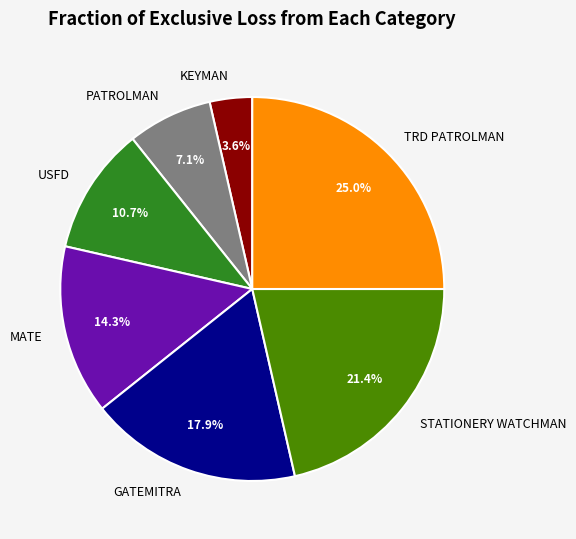

Does PATROLMAN represent more than half of the total?

No